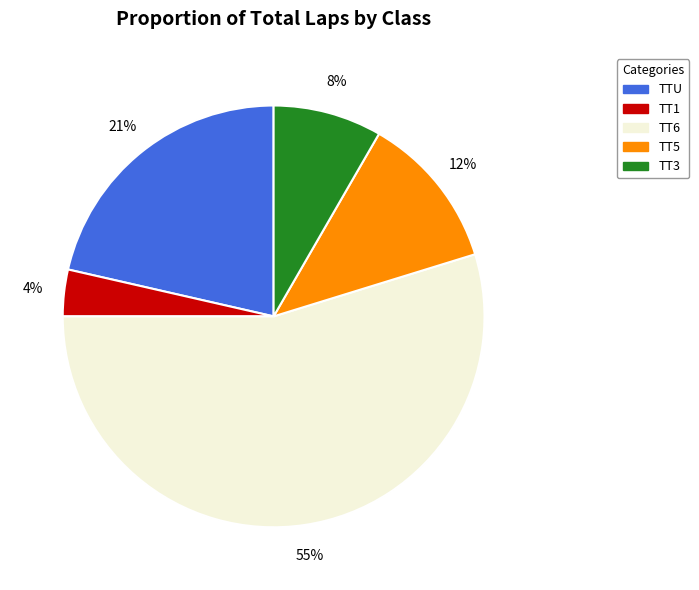

Is there any slice that represents more than half of the pie?

Yes